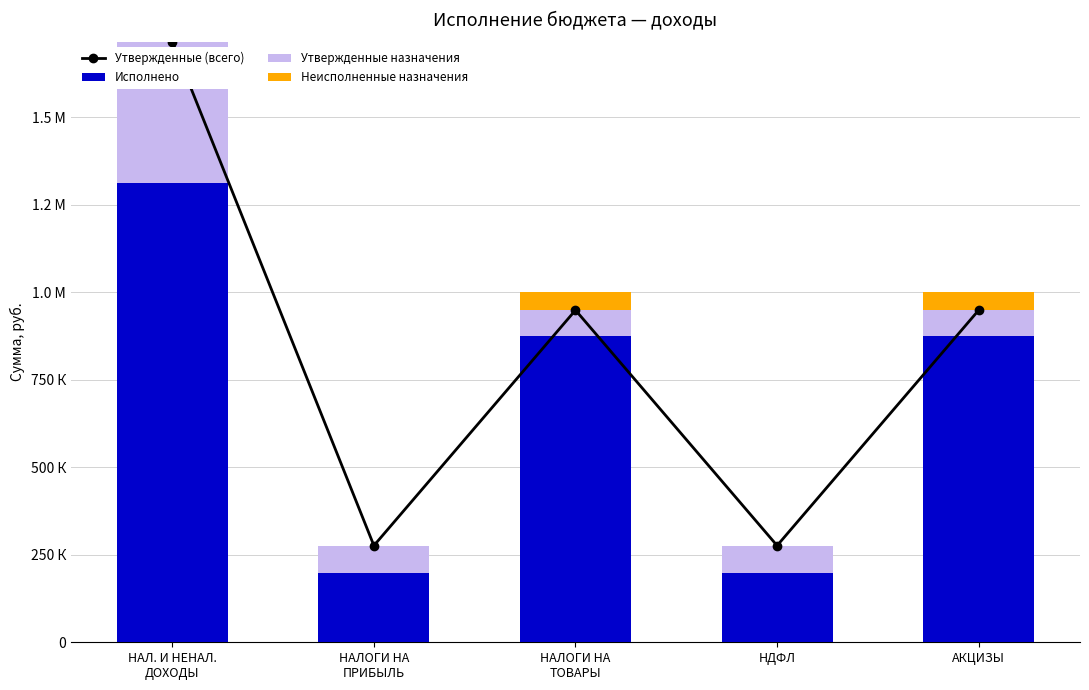

True or false: Утвержденные (всего) has a value of 68020.5 at НДФЛ.

False